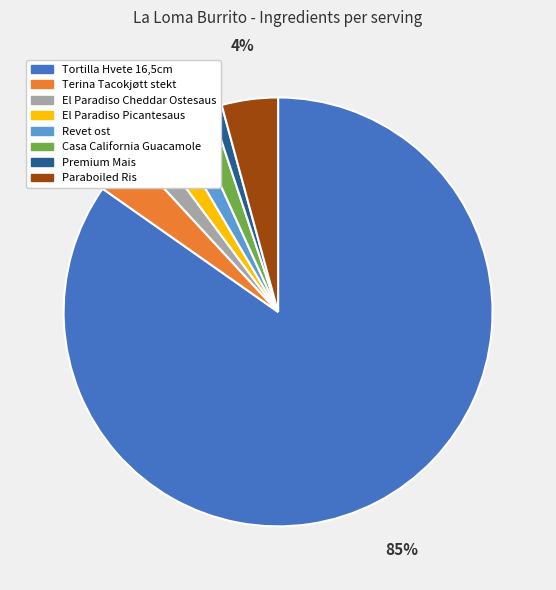

To the nearest percent, what portion does Casa California Guacamole represent?

2%